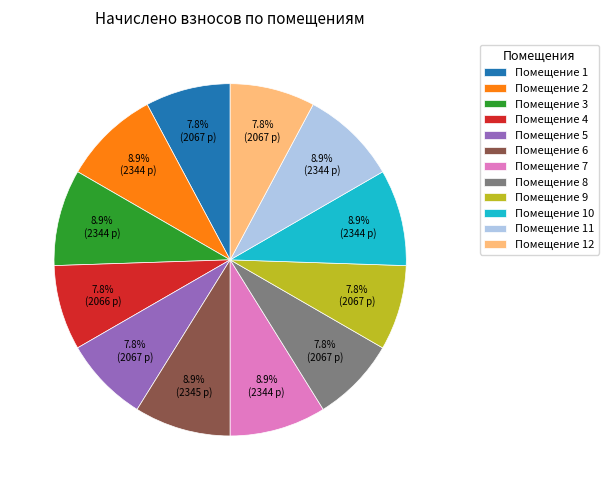

To the nearest percent, what is the average slice percentage?

8%